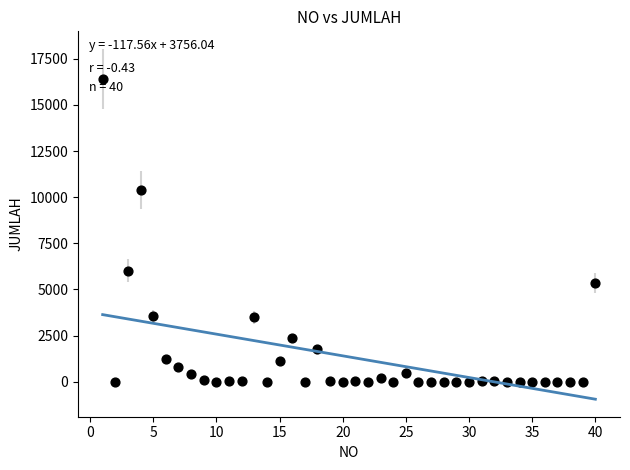

What is the range of Y values (max minus min)?

16403